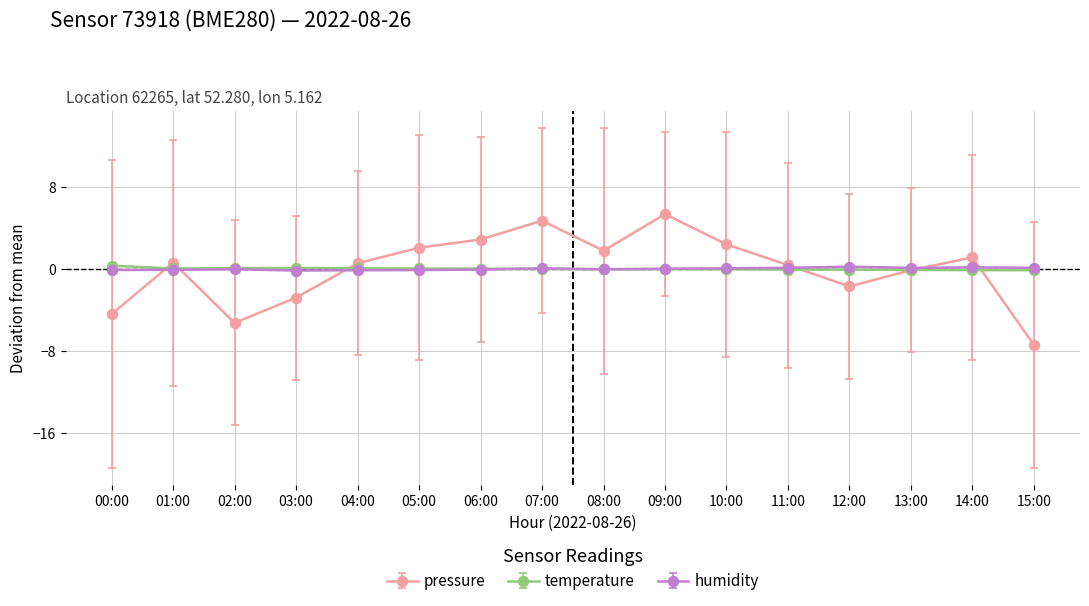

The pressure series shows 1.8 at 08:00. True or false?

True